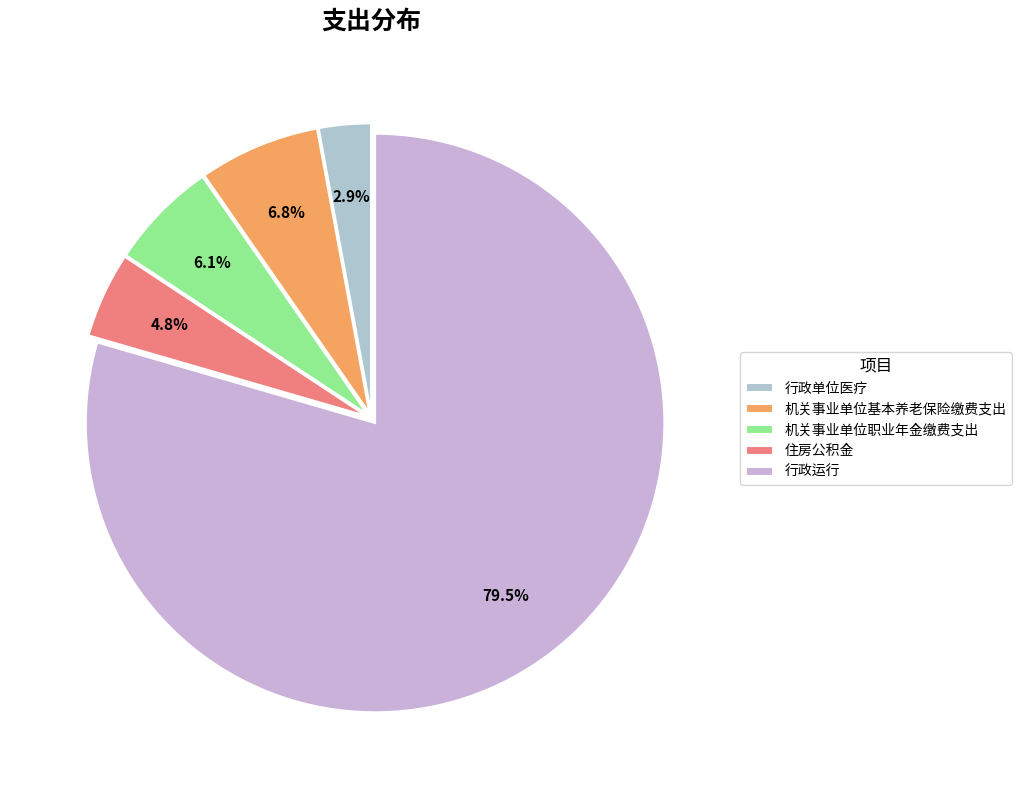

True or false: 机关事业单位基本养老保险缴费支出 accounts for 17% of the total.

False